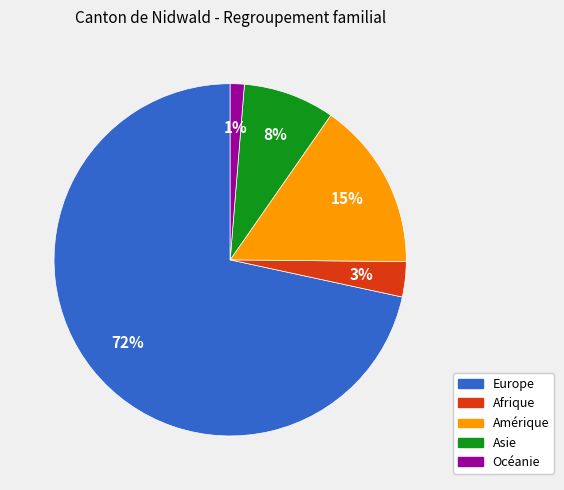

True or false: Afrique accounts for 17% of the total.

False